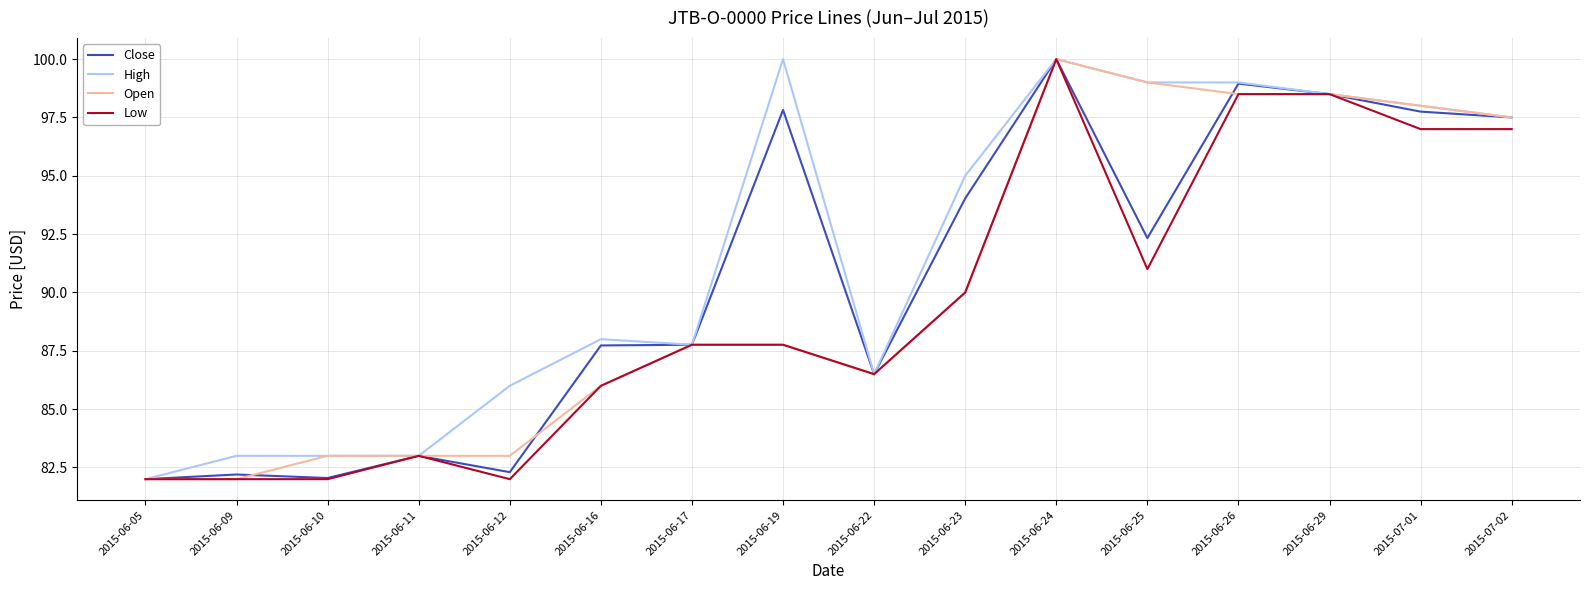

What is the greatest value displayed?

100.0